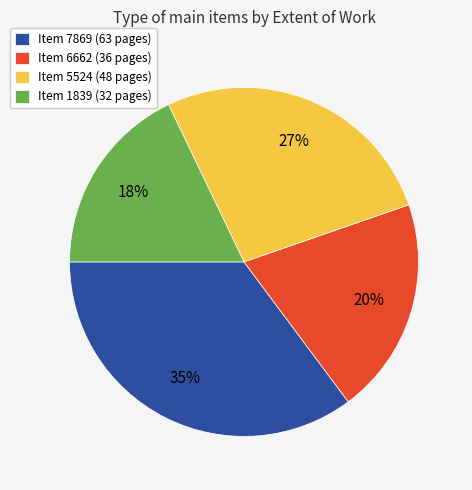

What percentage is the Item 7869 (63 pages) slice, to the nearest percent?

35%